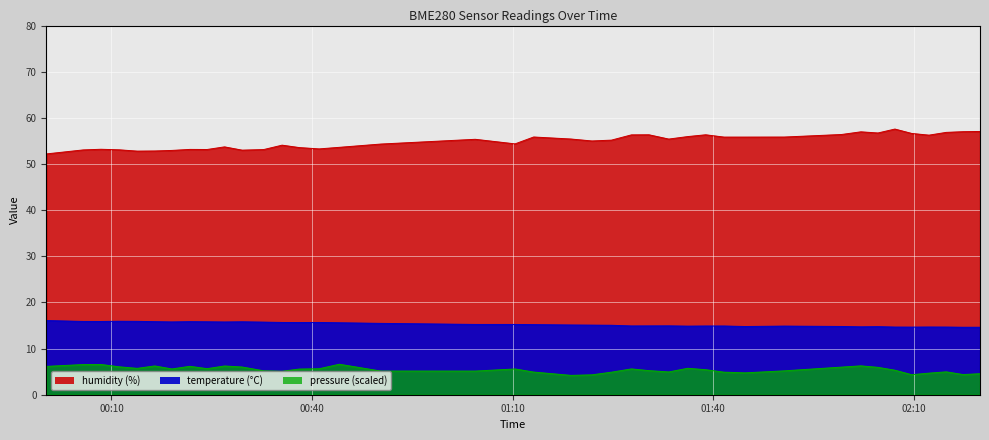

What is the maximum value shown in the chart?

57.6